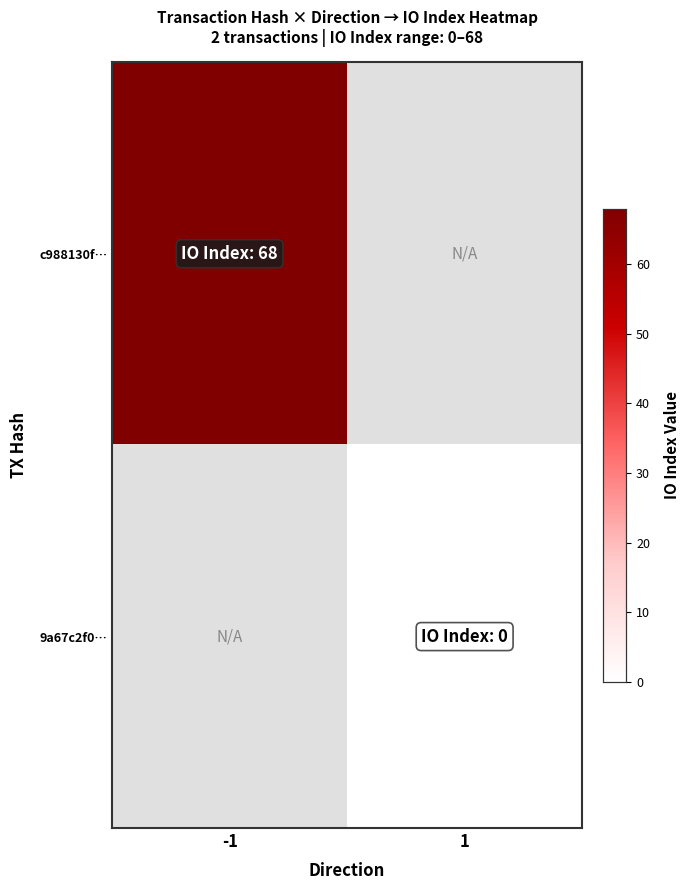

True or false: 9a67c2f0… has a value of 0.0 at 1.

True